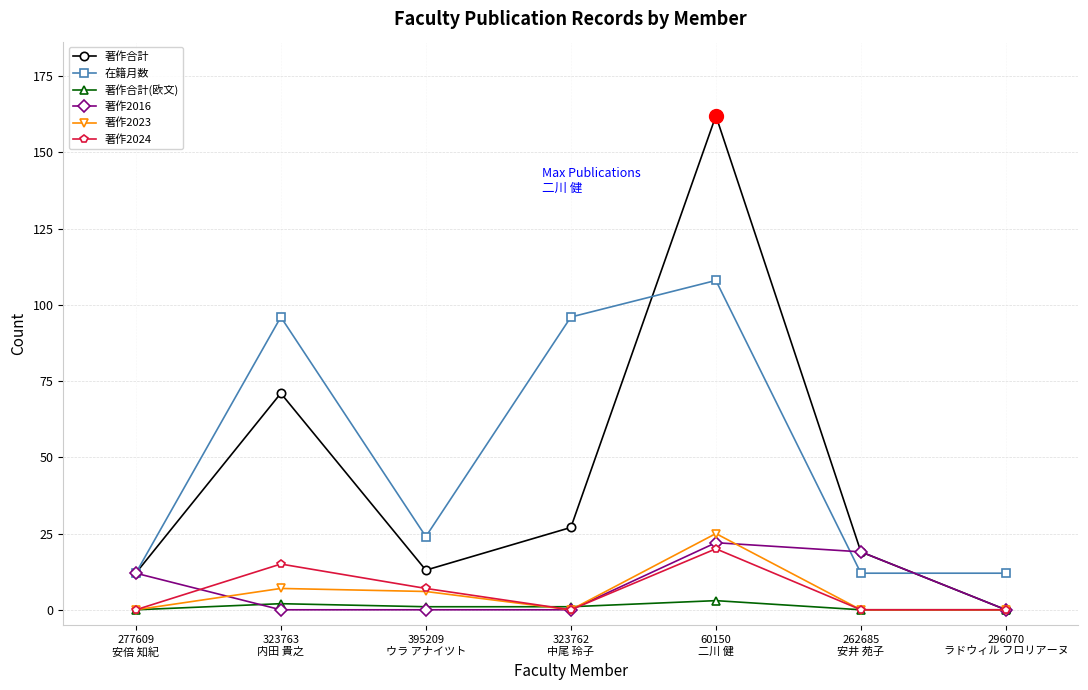

At how many categories does at least one series exceed 15?

5